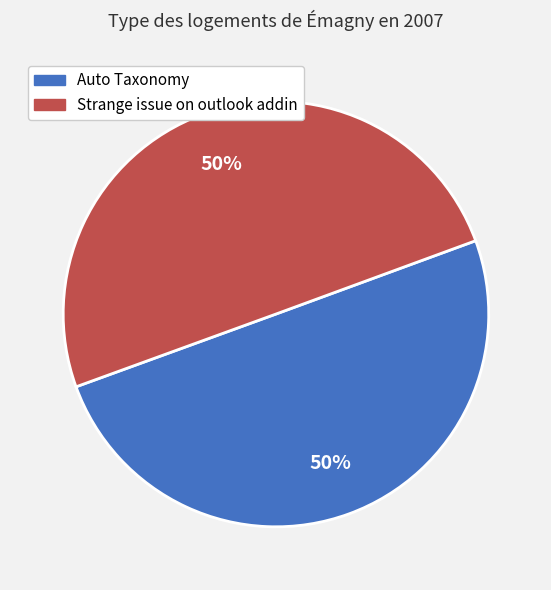

To the nearest percent, what is the combined percentage of Strange issue on outlook addin and Auto Taxonomy?

100%